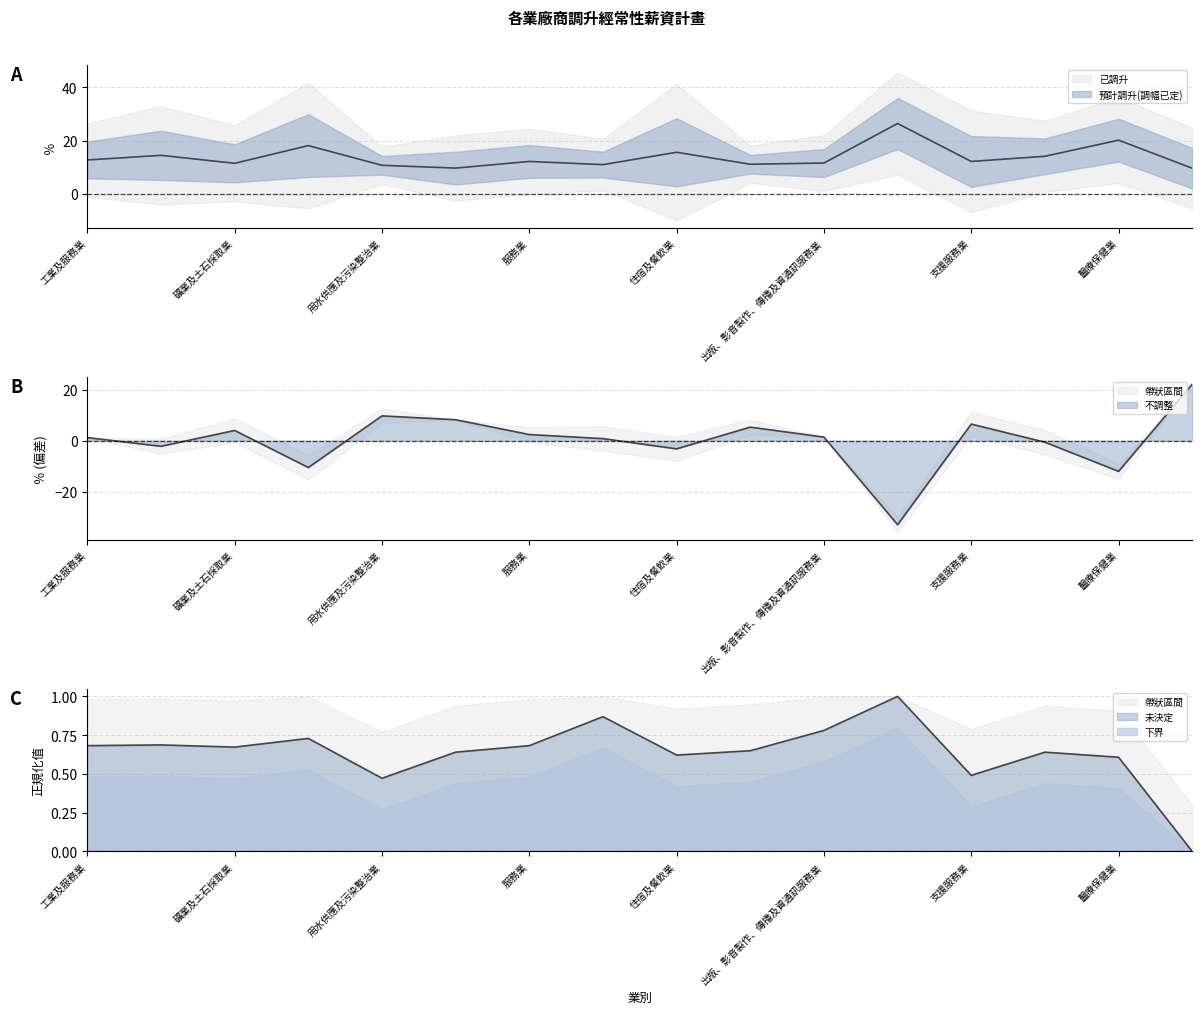

Rank the series by their maximum value, from lowest to highest.

未決定, 不調整